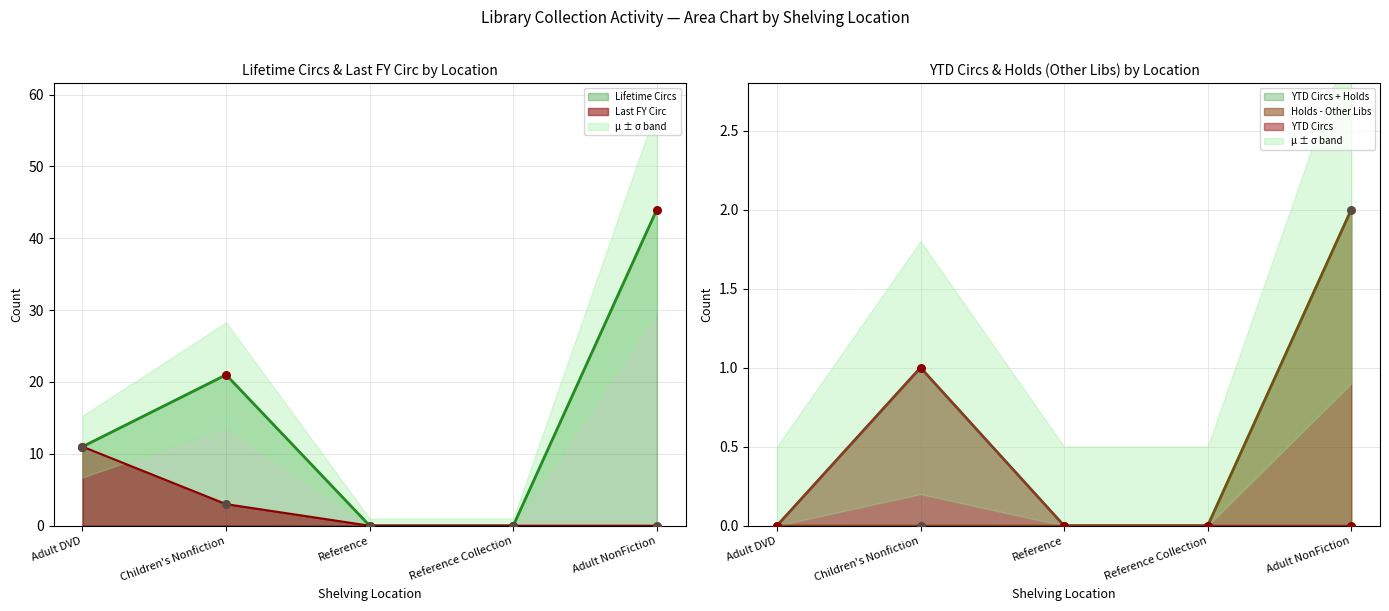

Is the value of Last FY Circ at Adult NonFiction greater than the value of YTD Circs at Reference?

No